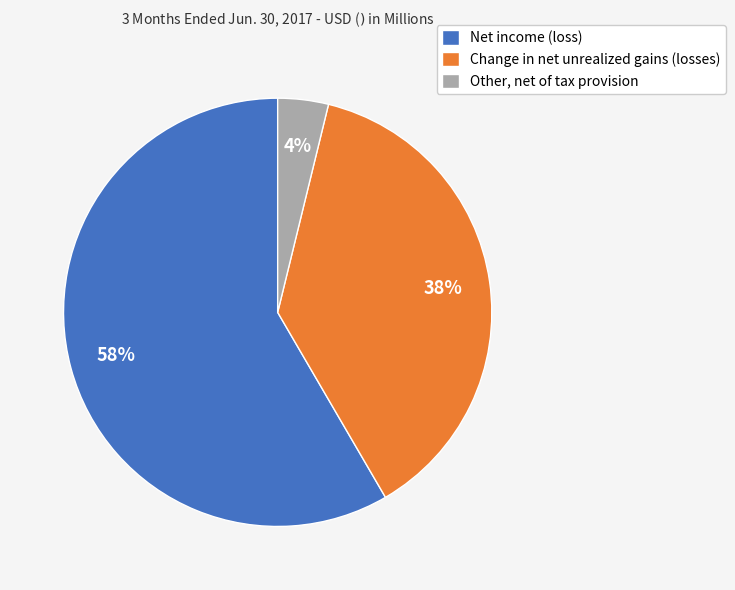

What percentage is the Other, net of tax provision slice, to the nearest percent?

4%